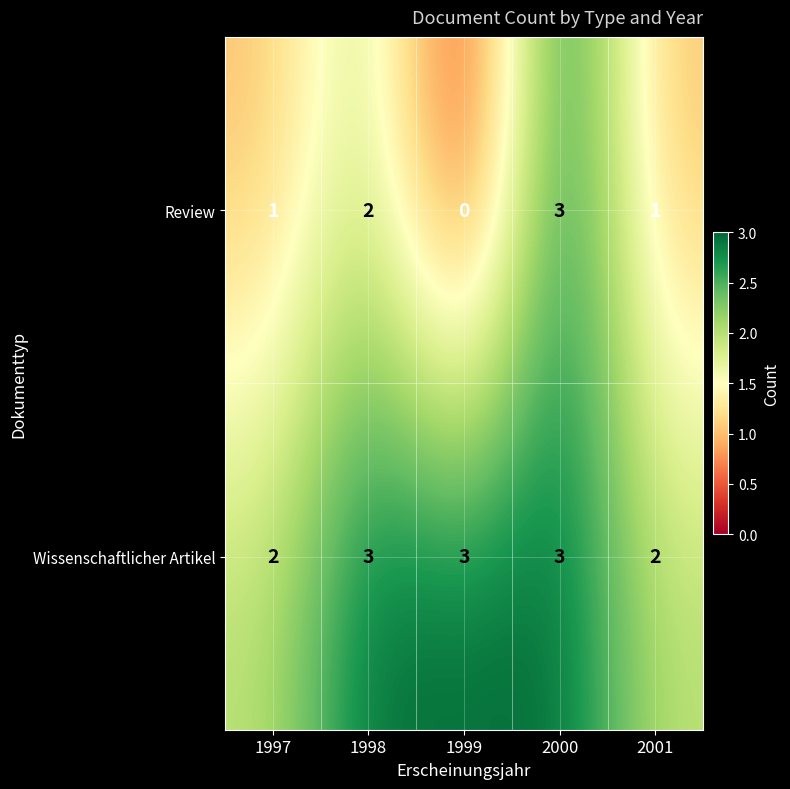

At 1998, list the series in order from smallest to largest.

Review, Wissenschaftlicher Artikel